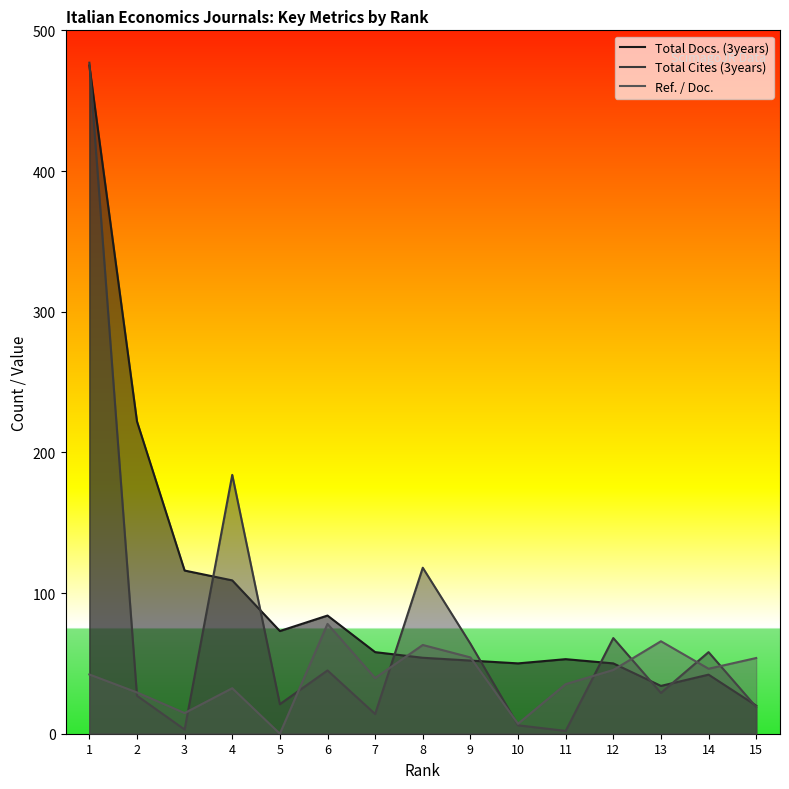

Between which two adjacent categories do Total Cites (3years) and Ref. / Doc. first intersect?

1 and 2